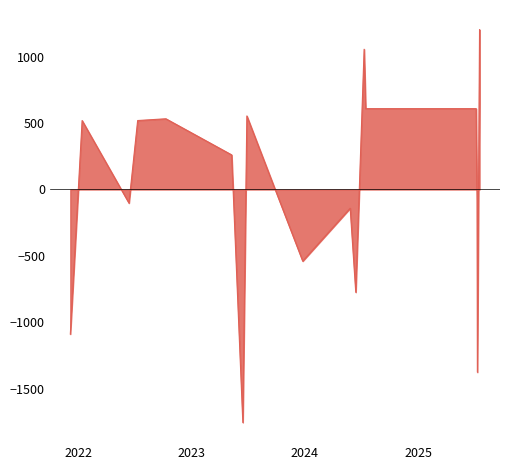

How many distinct data groups are displayed?

1